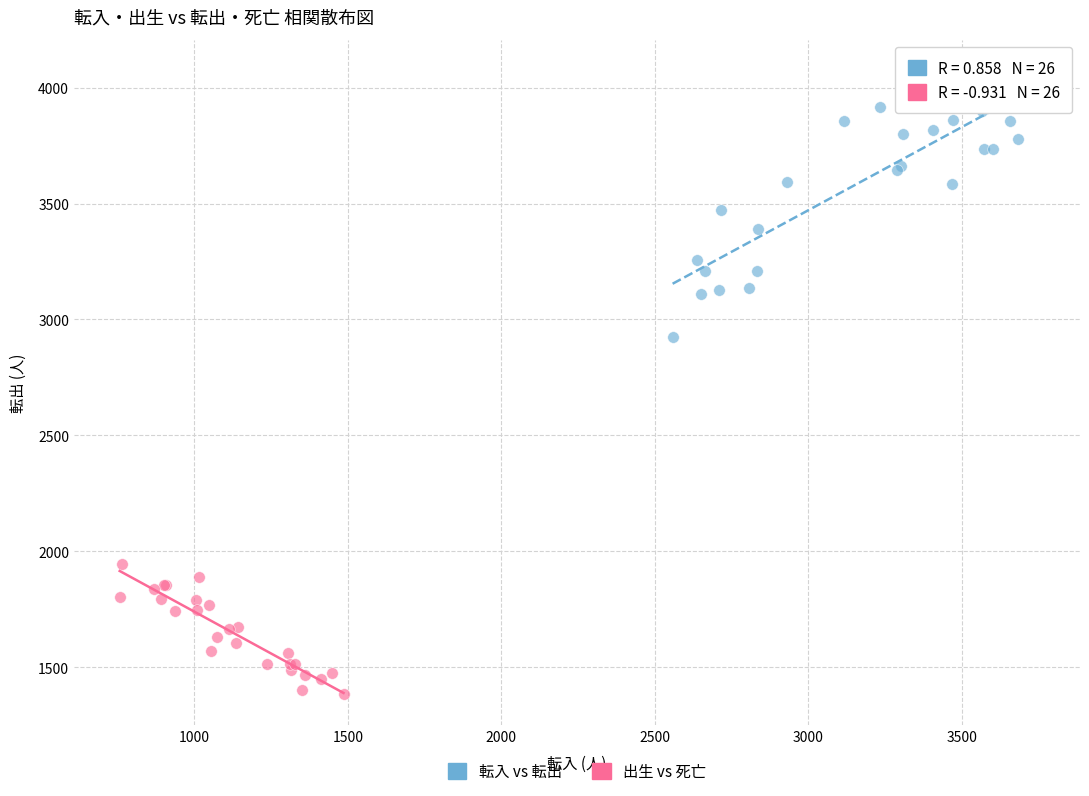

Which series reaches the maximum Y coordinate?

転入 vs 転出